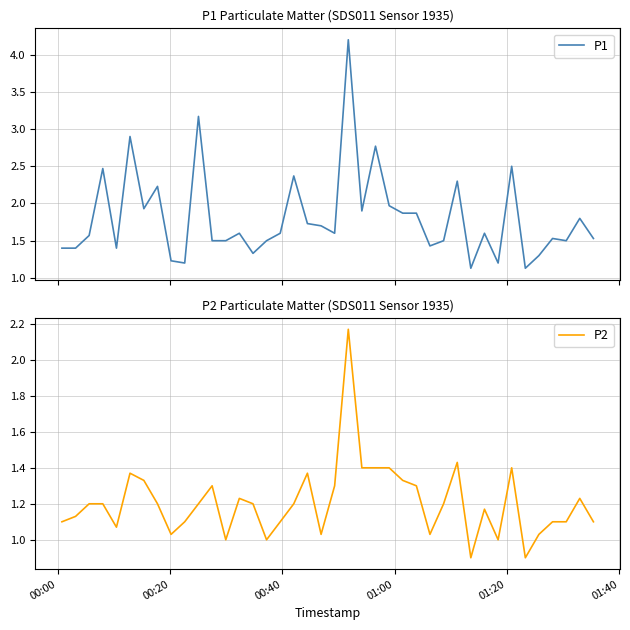

What is the maximum value for P1?

4.2